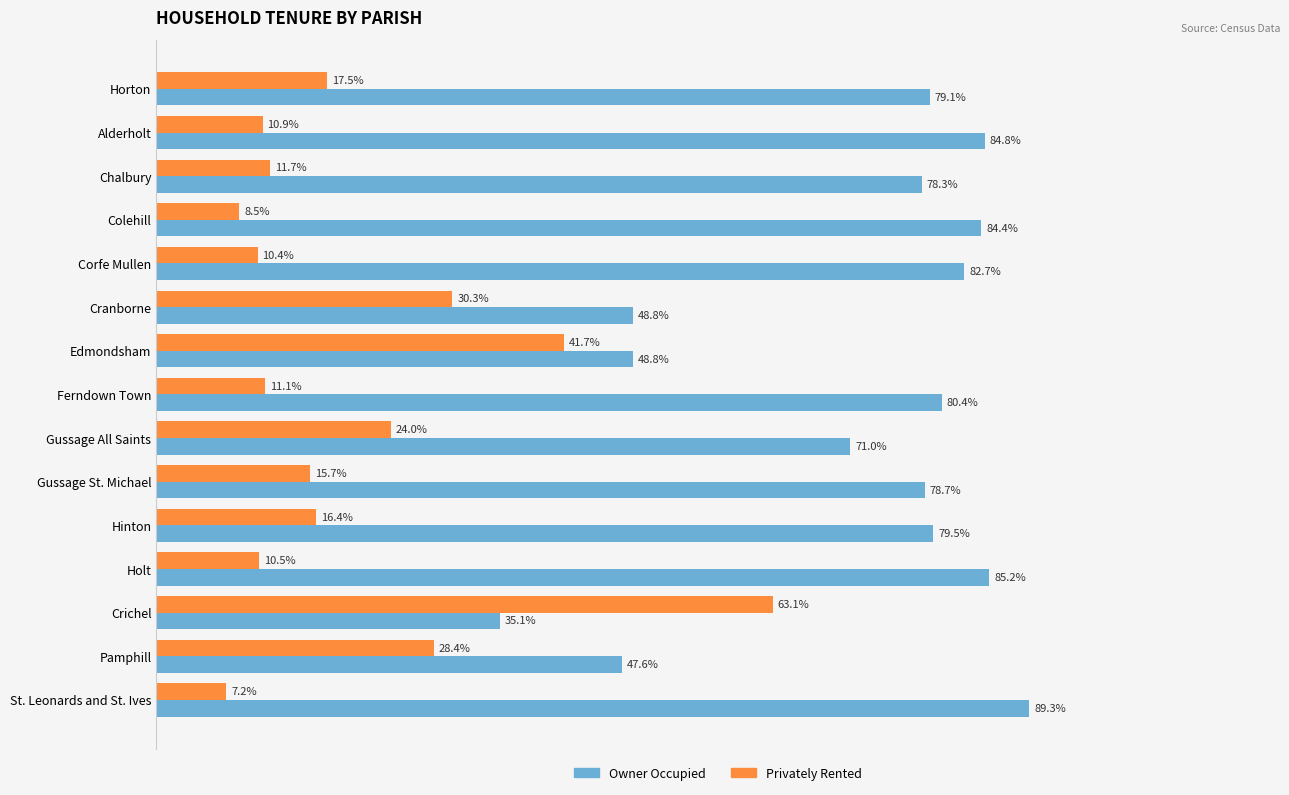

At which category is the sum across all series the highest?

Crichel